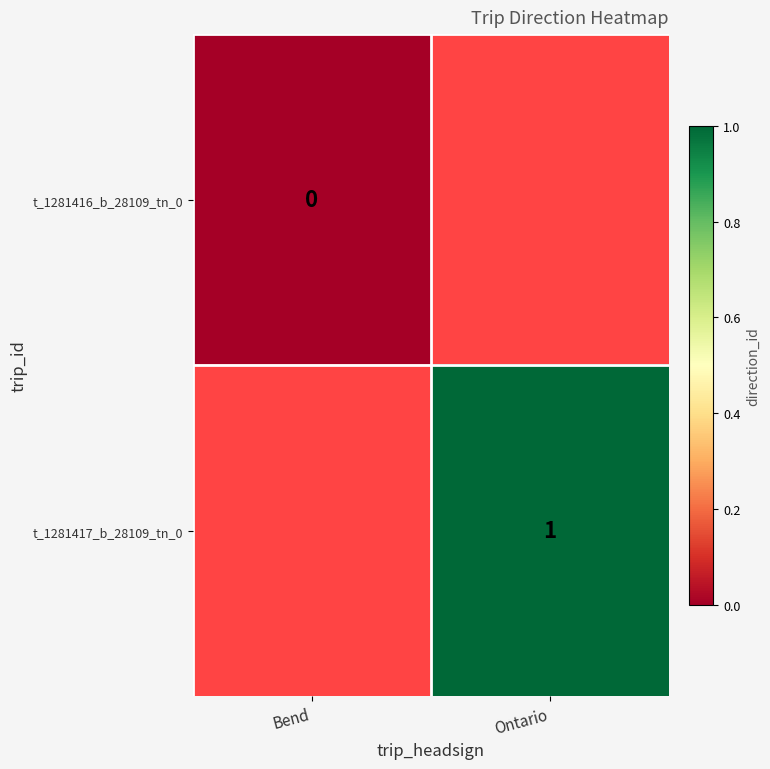

True or false: t_1281417_b_28109_tn_0 has a value of 1 at Ontario.

True